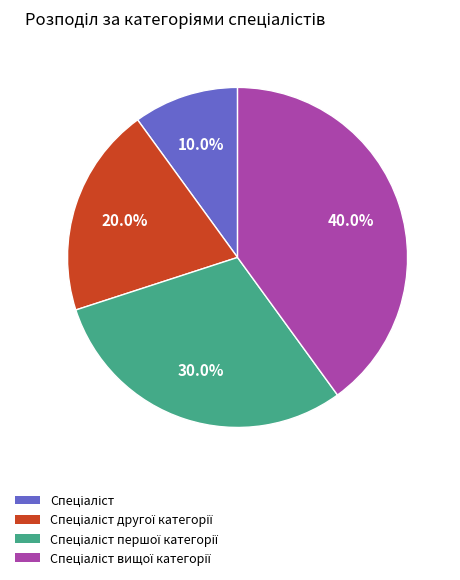

To the nearest percent, what is the average slice percentage?

25%